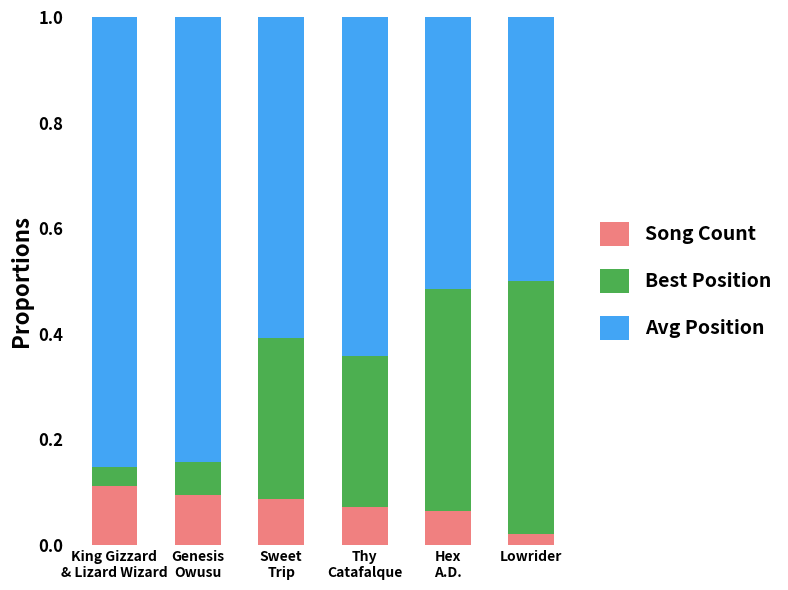

How many Song Count values are between 0 and 1?

6